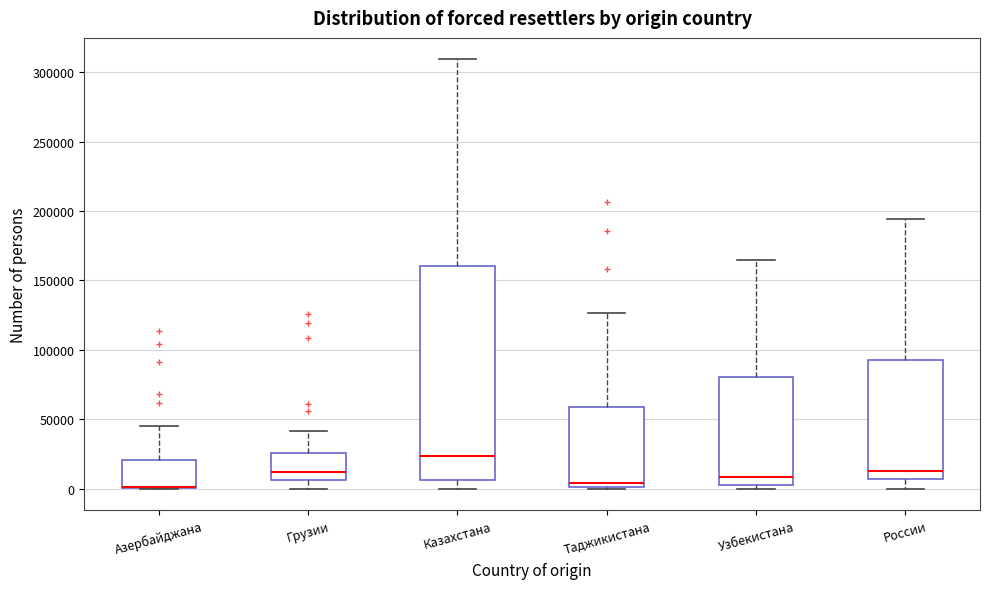

Reading left to right, read every box against the y-axis: the position of its median line, the range the box covers, and the ends of its whiskers. The values are not printed on the chart, so give them approximately, as read against the axis.

Азербайджана: median 0 (drawn on the box's lower edge), box 0 to 20000, whiskers 0 to 45000
Грузии: median 10000, box 5000 to 25000, whiskers 0 to 40000
Казахстана: median 25000, box 5000 to 160000, whiskers 0 to 310000
Таджикистана: median 5000, box 0 to 60000, whiskers 0 to 125000
Узбекистана: median 10000, box 5000 to 80000, whiskers 0 to 165000
России: median 15000, box 5000 to 95000, whiskers 0 to 195000